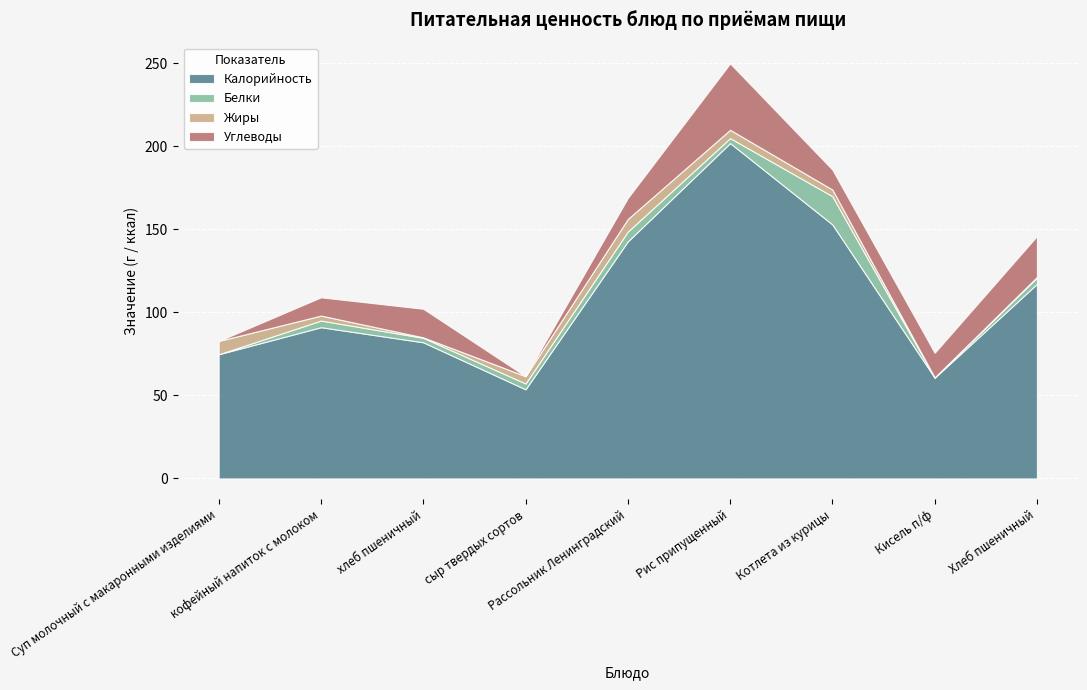

In Жиры, how many points are lower than both neighbors (excluding endpoints)?

2